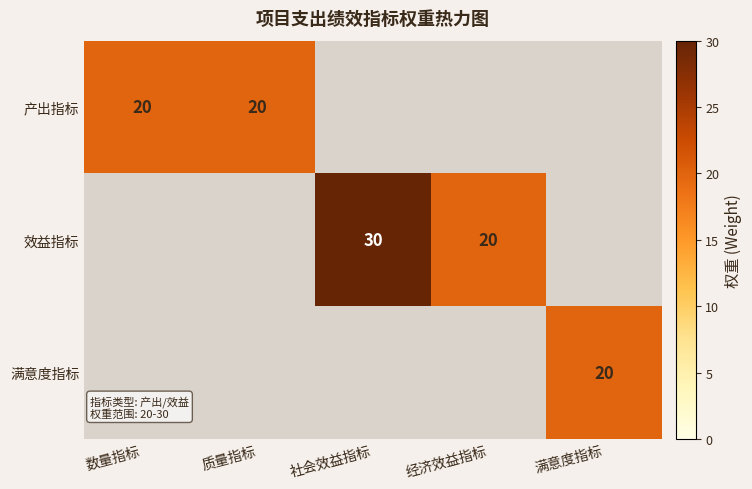

At how many categories does at least one series exceed 20?

1